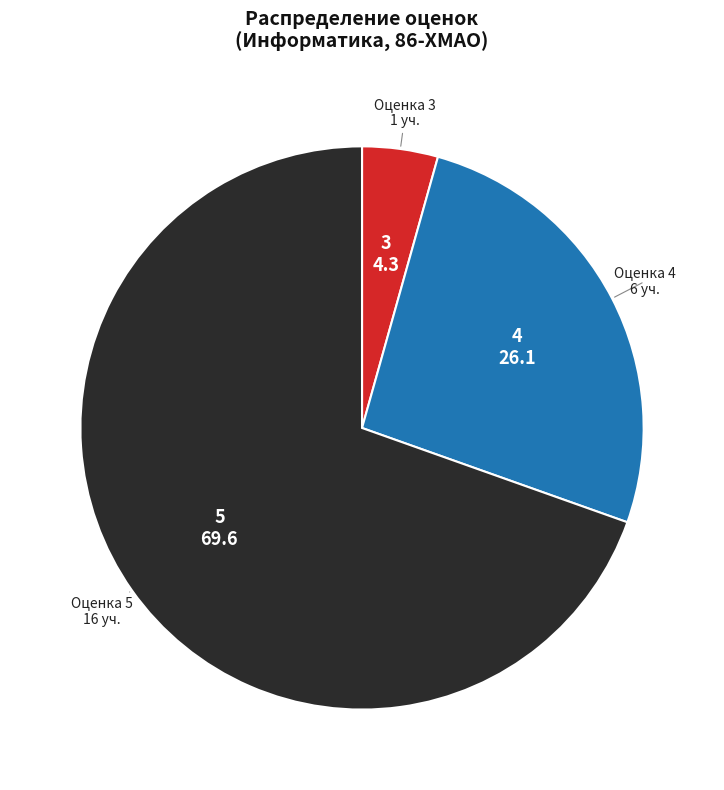

Which has a higher value, 4 or 3?

4